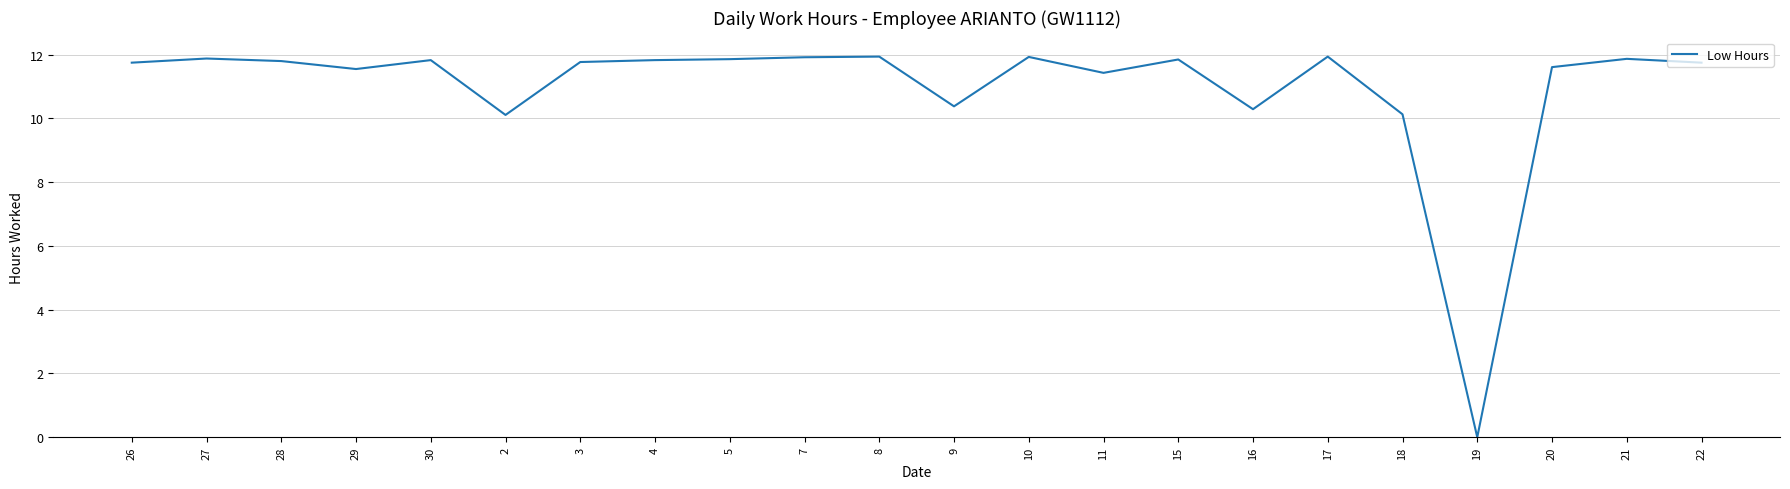

Does the chart have visible grid lines?

Yes